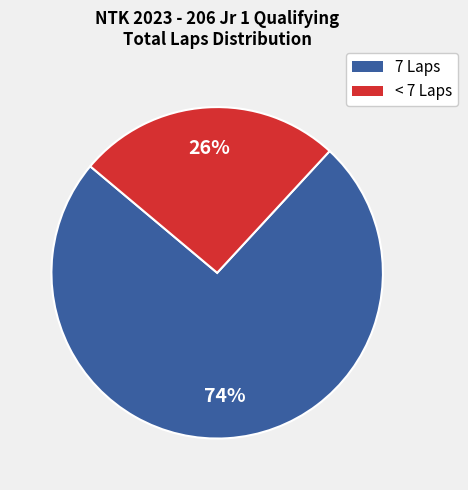

Is there any slice that represents more than half of the pie?

Yes